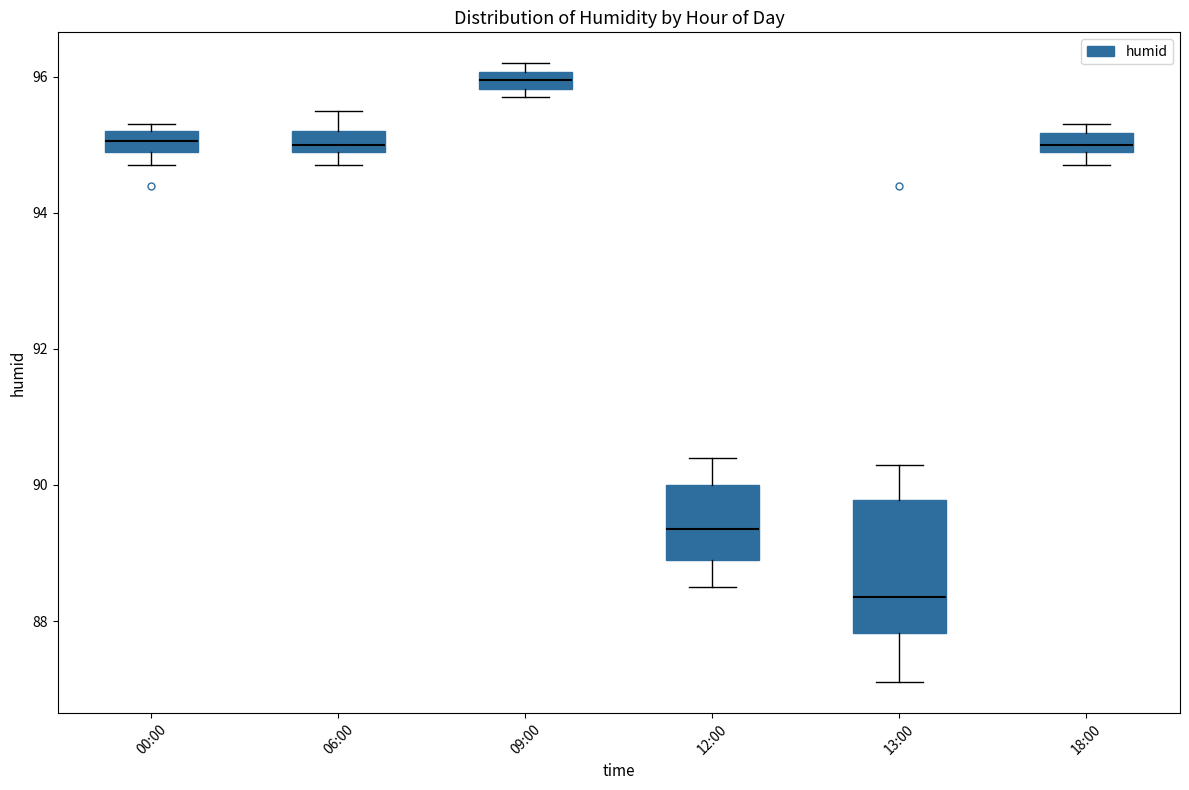

Which box's median line is the highest?

09:00